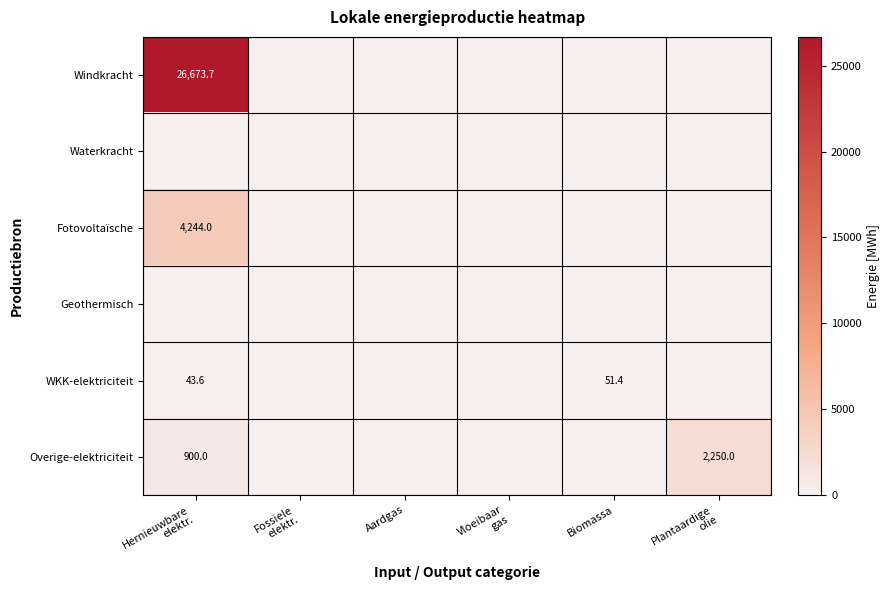

Rank the series by their maximum value, from highest to lowest.

Windkracht, Fotovoltaïsche, Overige-elektriciteit, WKK-elektriciteit, Waterkracht, Geothermisch